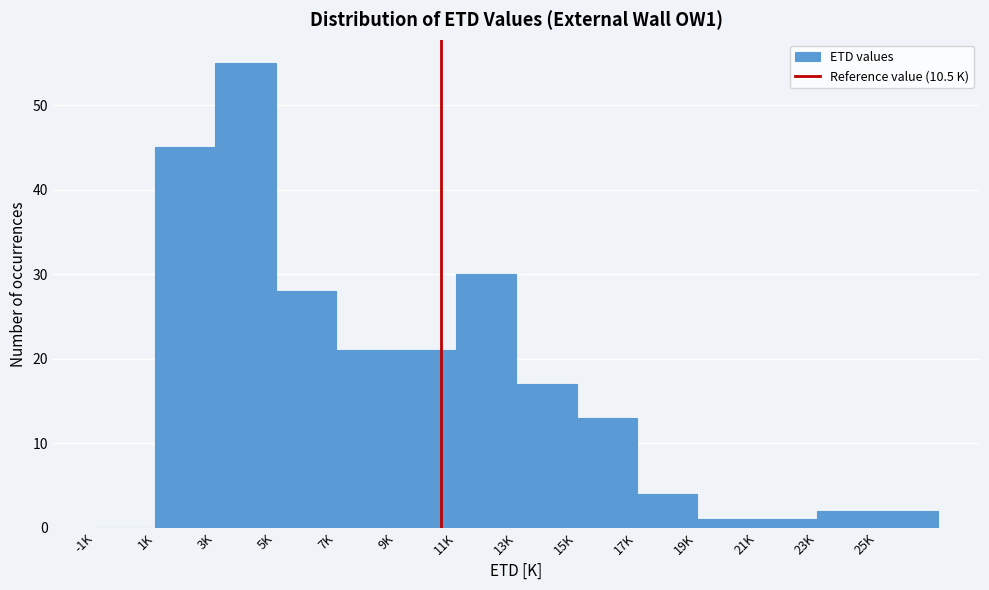

Which has a higher value, 11K or 5K?

11K